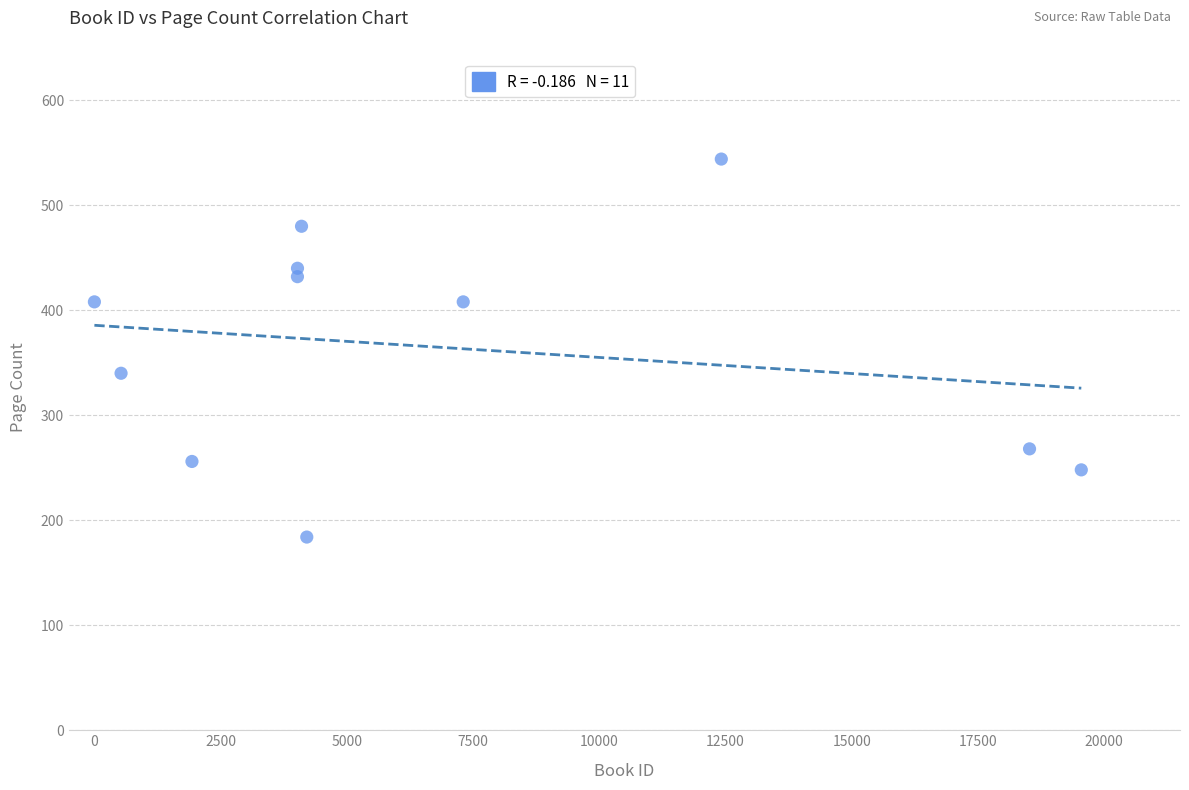

What Y value in the scatter plot is closest to 364?

340